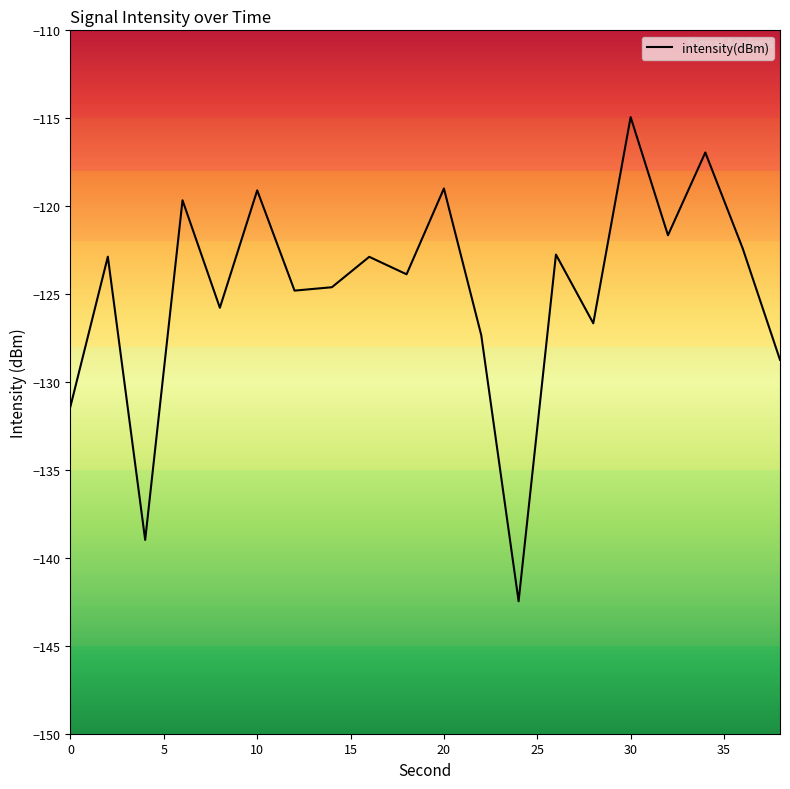

What is the difference between the maximum and minimum values?

27.5